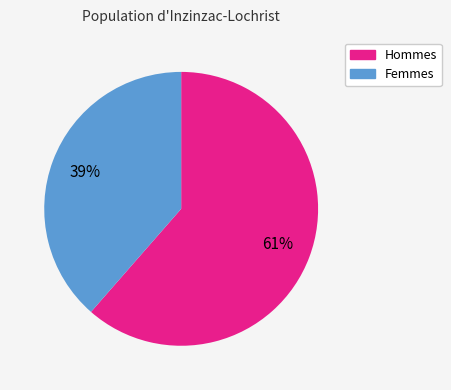

Is there a majority slice in this chart?

Yes